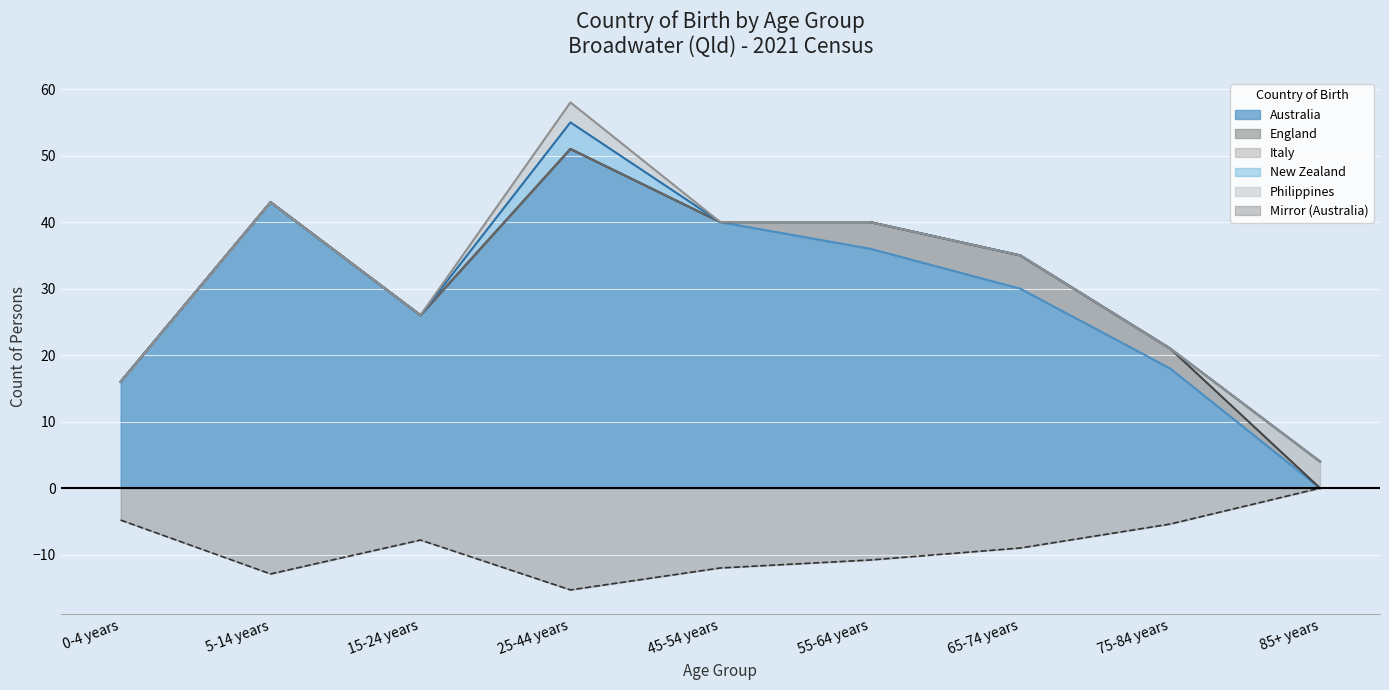

What is the difference between the second highest and second lowest values in the Australia series?

27